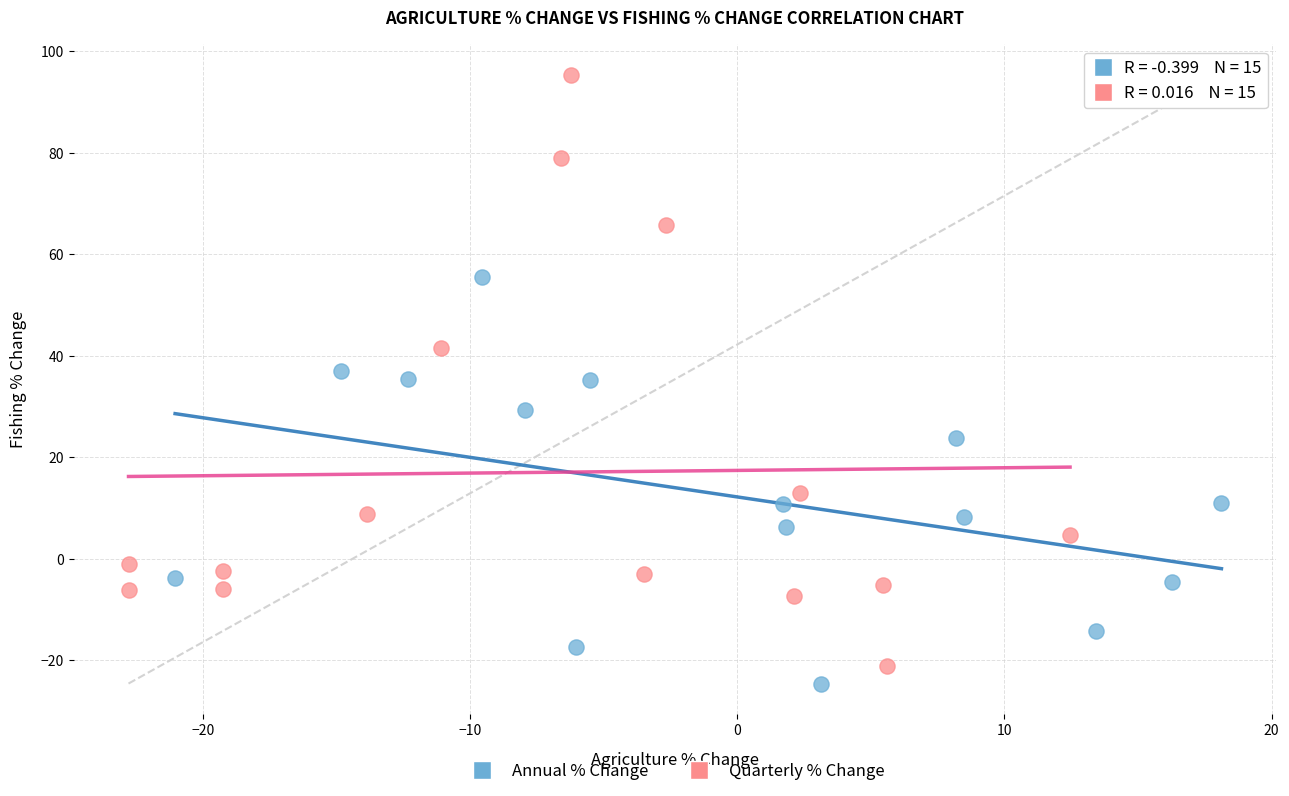

Which series has the widest spread of Y values?

Quarterly % Change